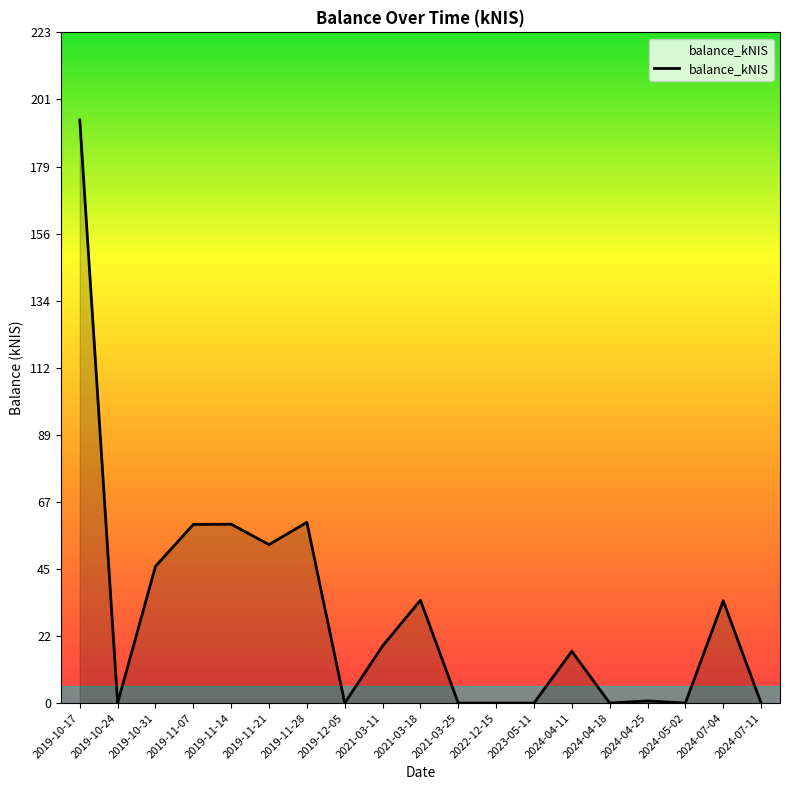

Which has a higher value, 2024-05-02 or 2019-11-07?

2019-11-07